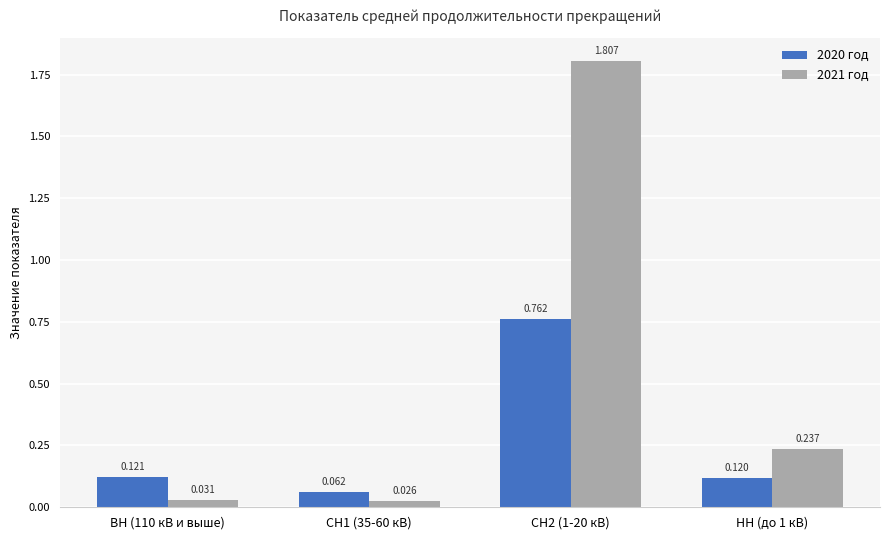

What is the highest value of the 2021 год series?

1.8